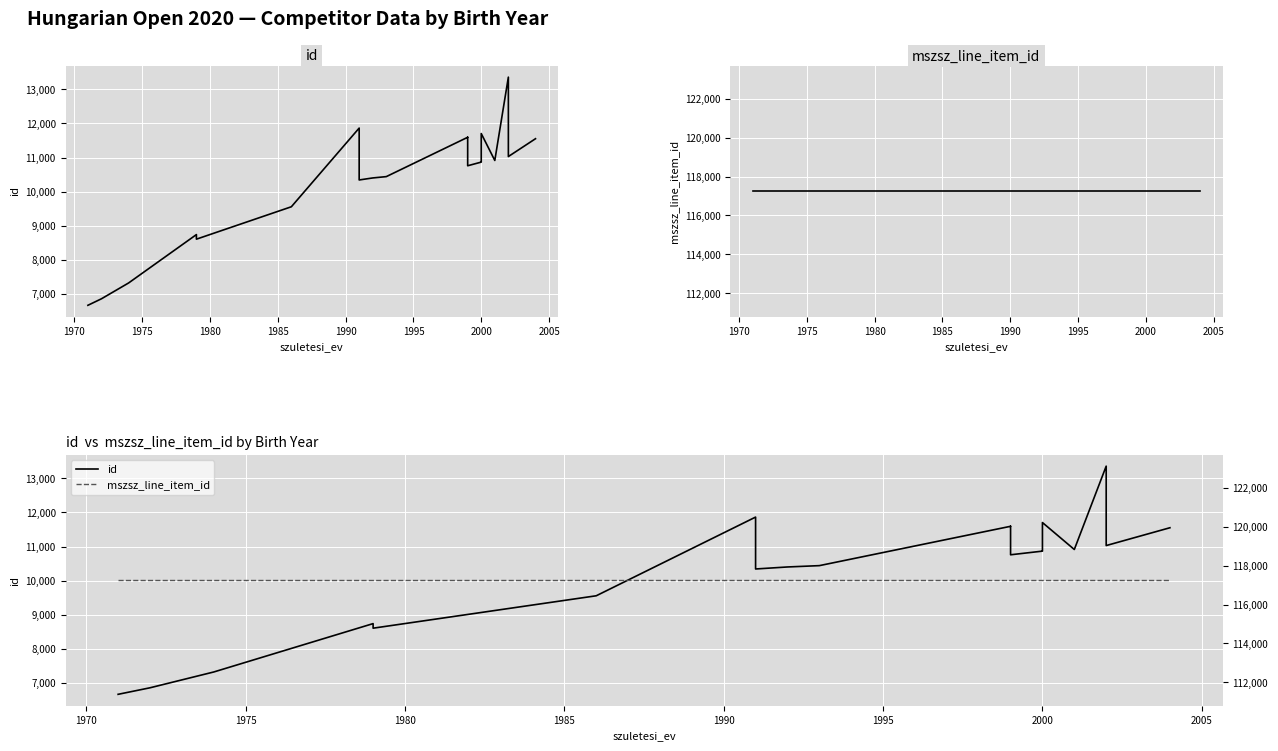

Rank the series by their average value, from highest to lowest.

mszsz_line_item_id, id